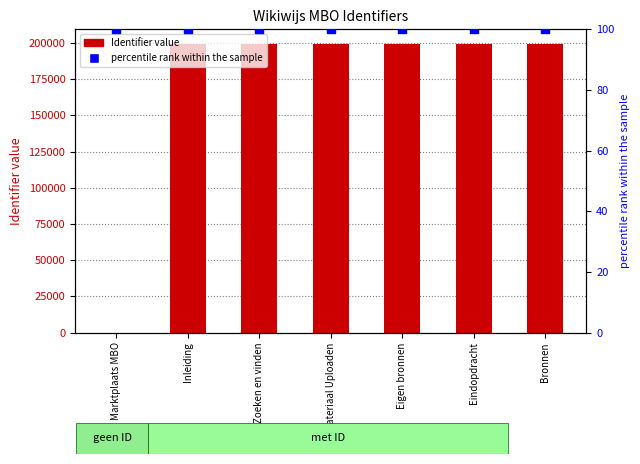

Which series reaches the maximum Y coordinate?

Identifier